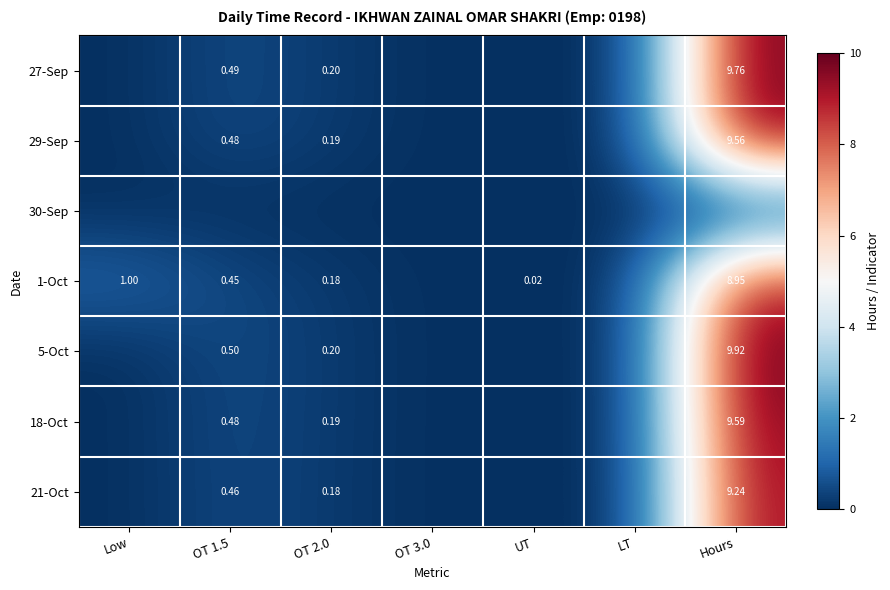

Is the value of 5-Oct at OT 1.5 greater than the value of 18-Oct at OT 1.5?

Yes